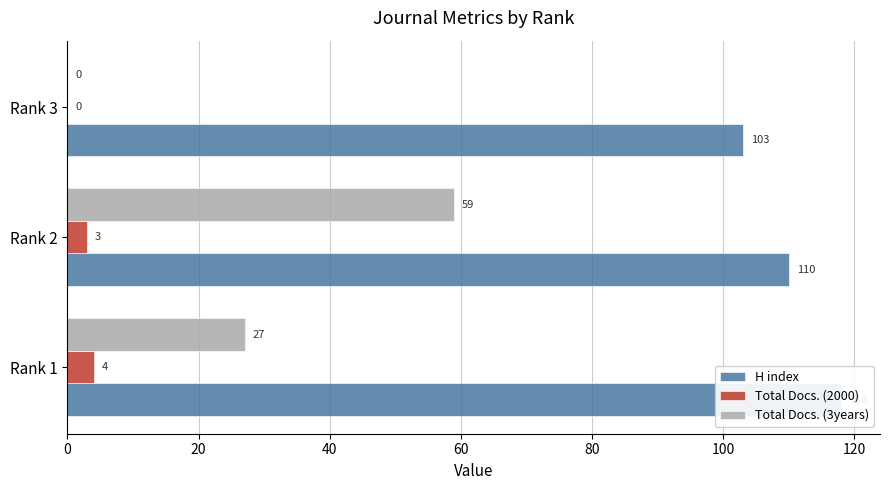

Reading left to right, extract all data points from this chart.

H index: 118	110	103
Total Docs. (2000): 4	3	0
Total Docs. (3years): 27	59	0